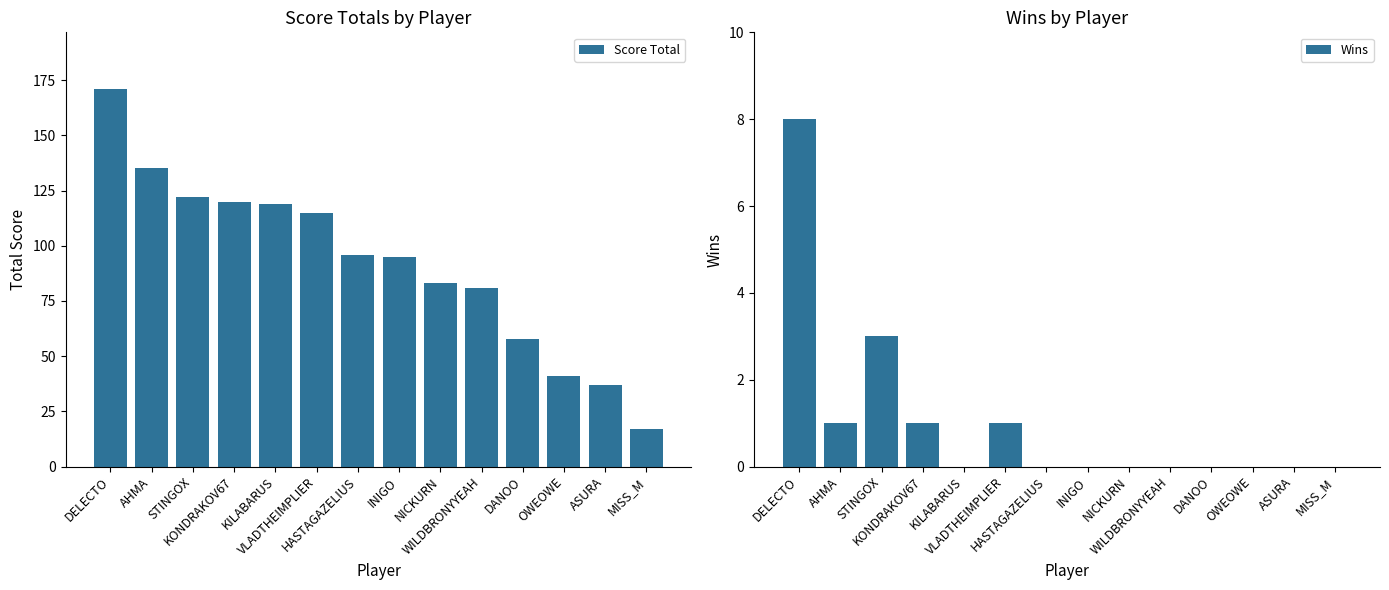

Which has a higher value, STINGOX or KILABARUS?

STINGOX